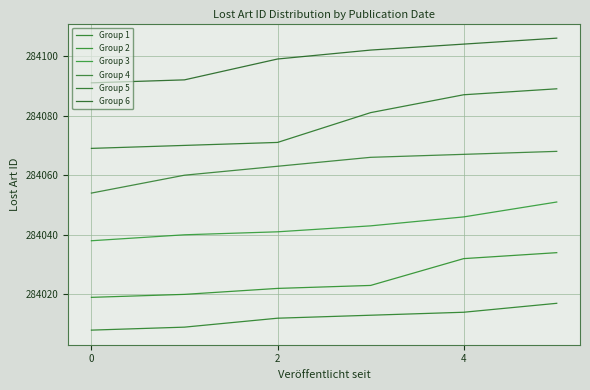

True or false: Group 4 has more than 1 points higher than both neighbors.

False